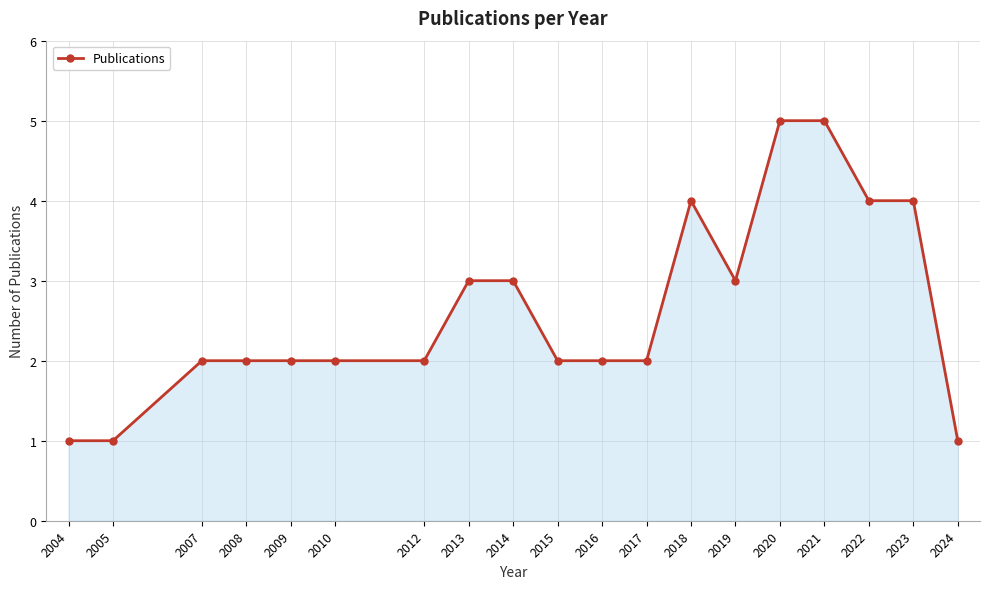

Approximately how many times larger is the value at 2021 compared to 2017?

2.5